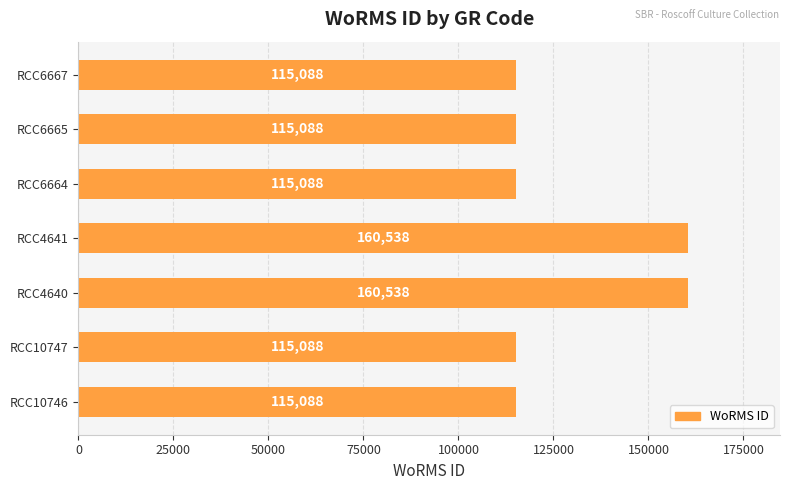

Does the chart contain any negative values?

No